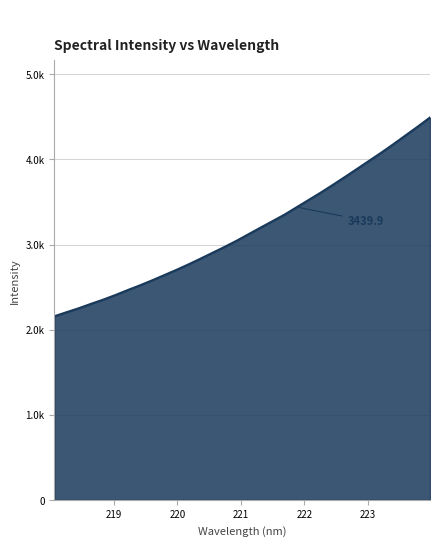

What is the label of the 21st point from the right?

220.1623